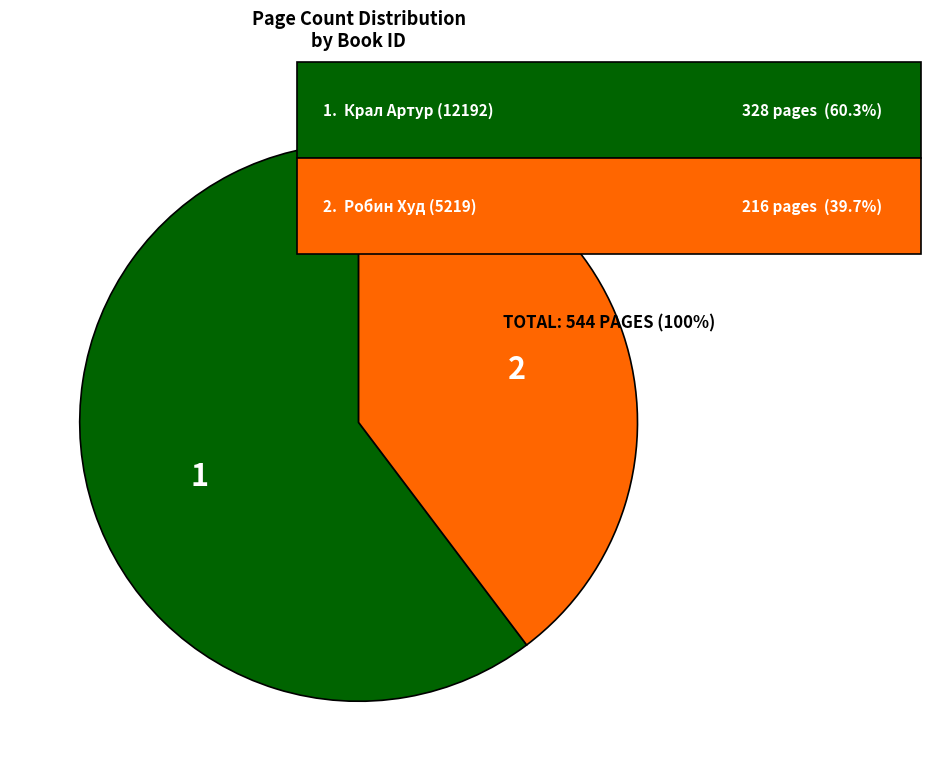

Is there any slice that represents more than half of the pie?

Yes